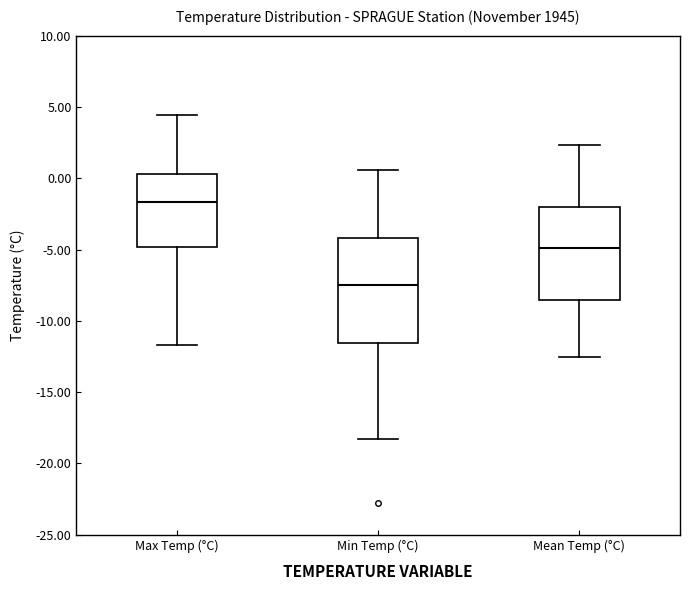

Where does the median line of the box for Min Temp (°C) sit on the y-axis? The values are not printed on the chart, so give them approximately, as read against the axis.

-7.5